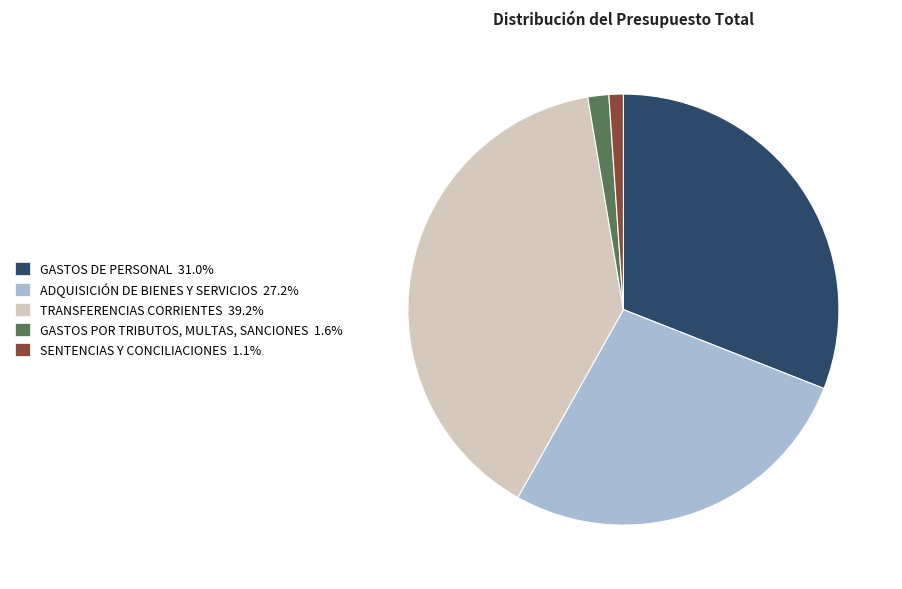

Is there a majority slice in this chart?

No